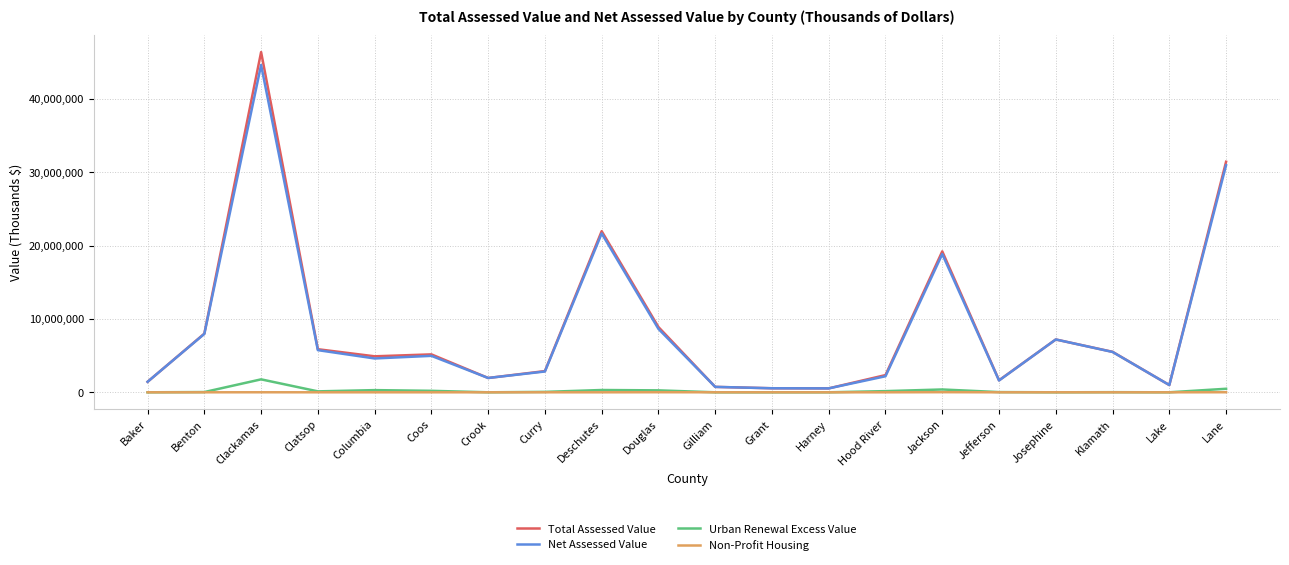

At which category is the sum across all series the highest?

Clackamas